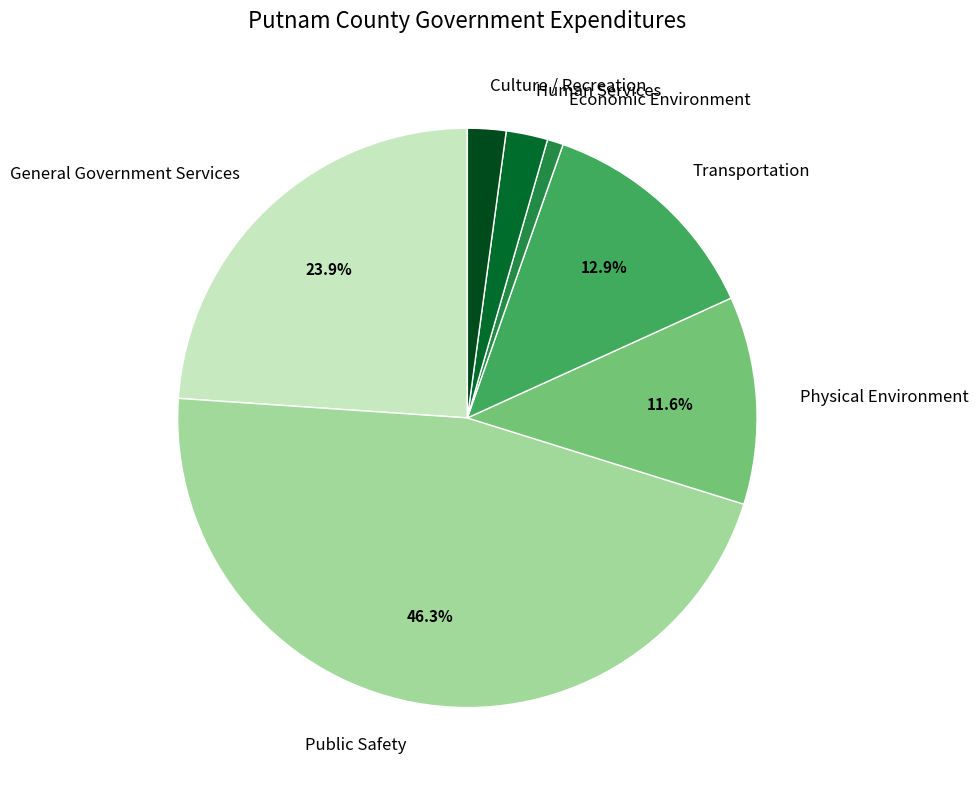

Which slice is the smallest?

Economic Environment